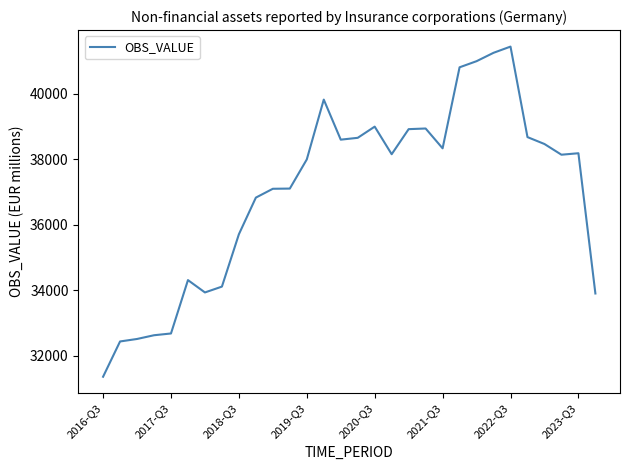

Does the chart have visible grid lines?

No